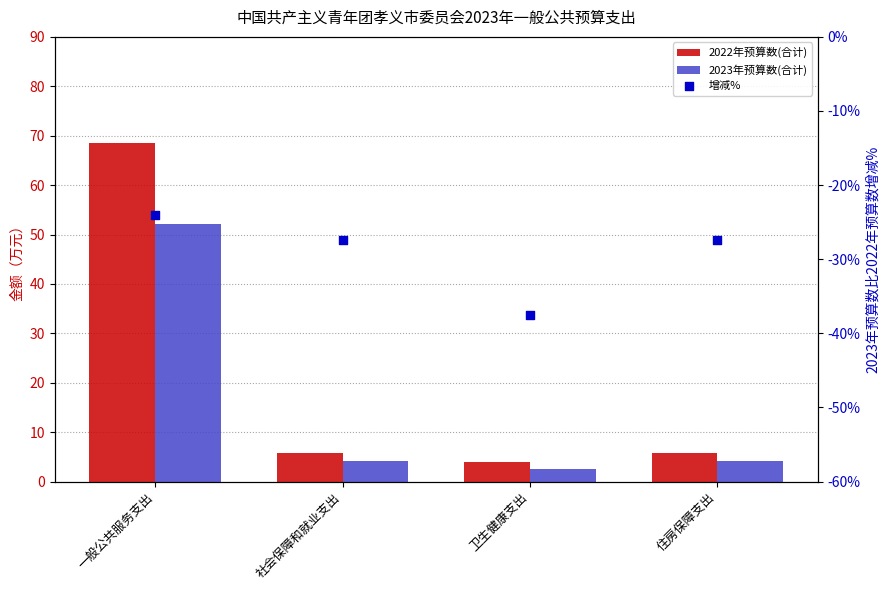

At how many categories does at least one series exceed 67?

1